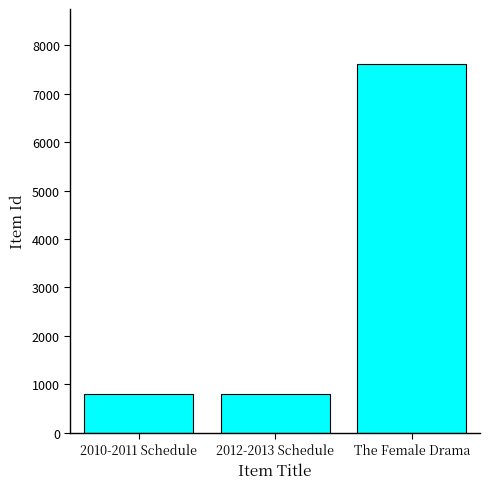

Is it true that the value at 2010-2011 Schedule is 803?

True